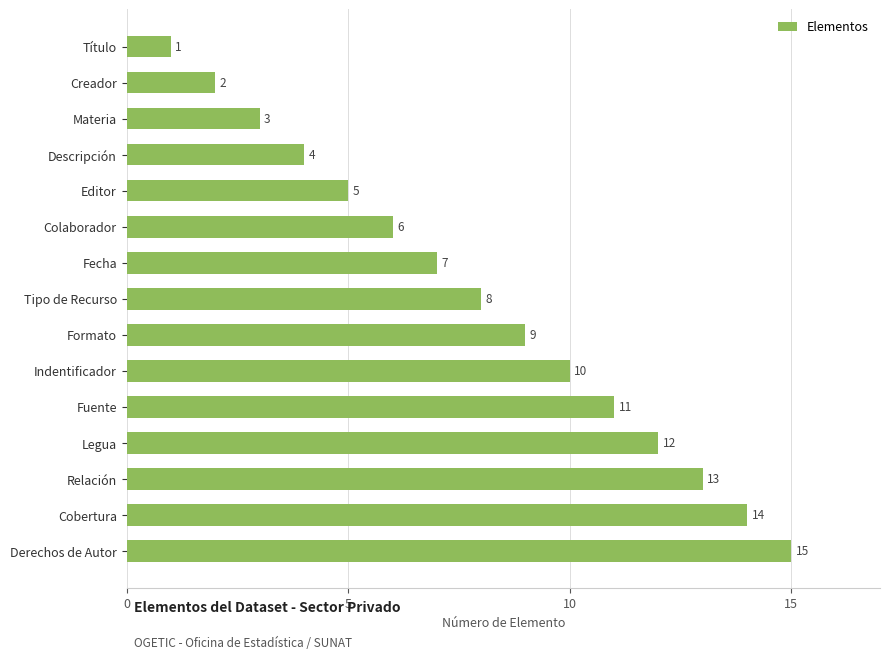

The chart shows a value of 3 at Materia. True or false?

True